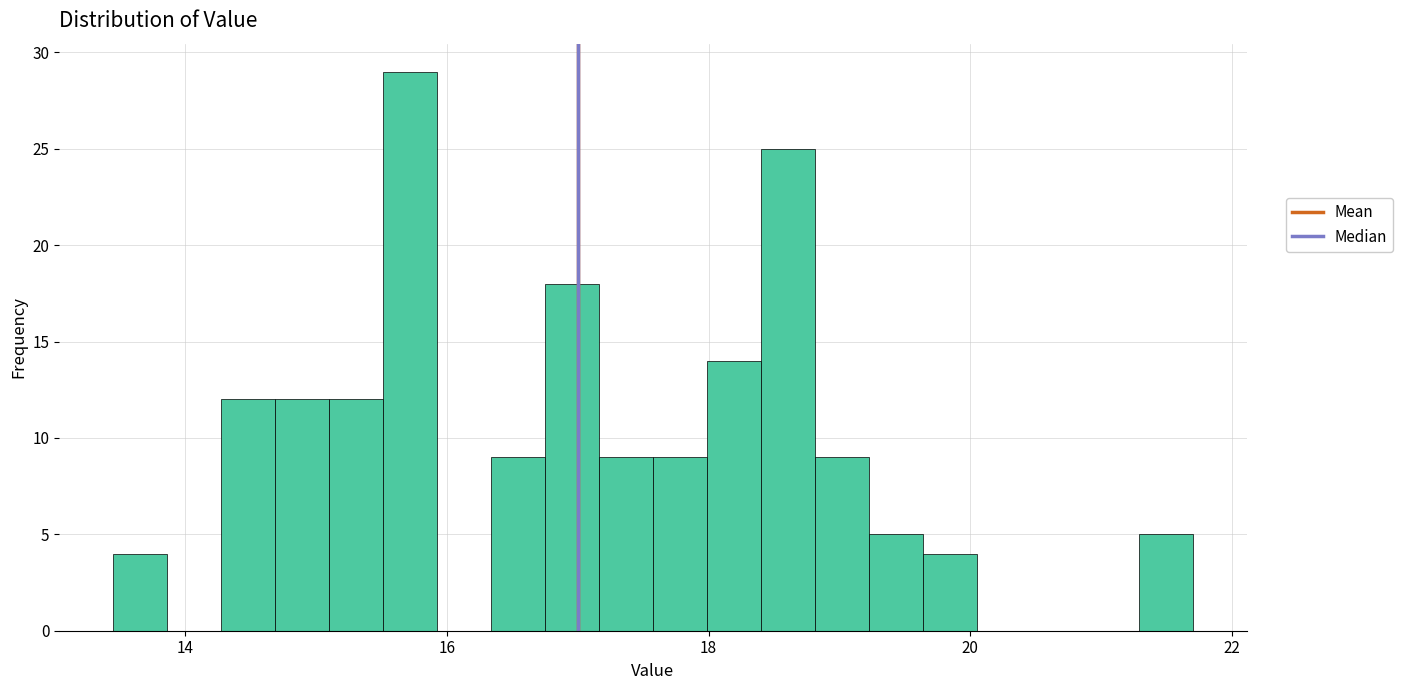

Around what value on the x-axis is the tallest bar? Give the approximate position of its centre, as read against the axis.

15.8